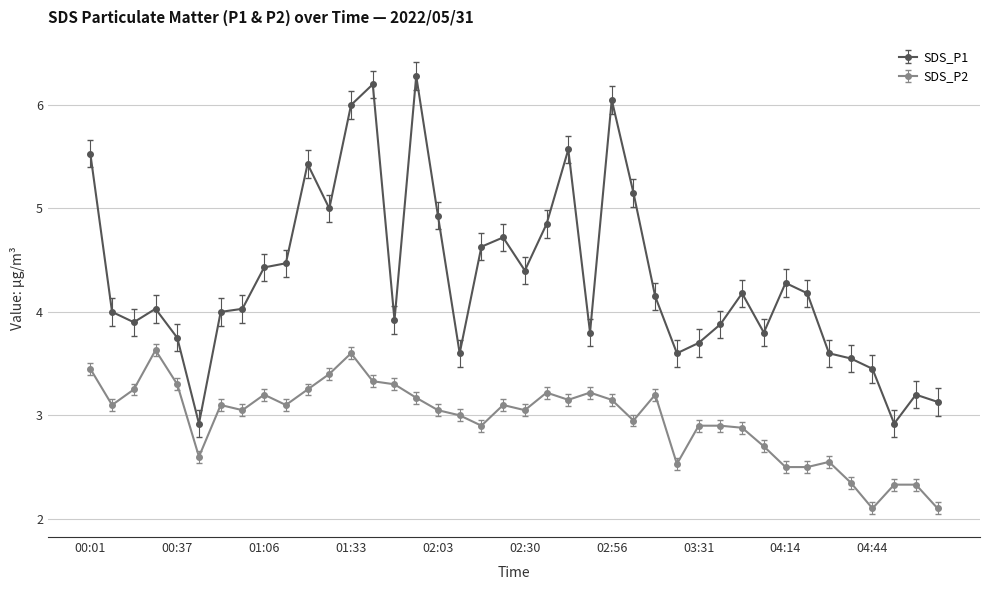

How many categories are shown in the chart?

40